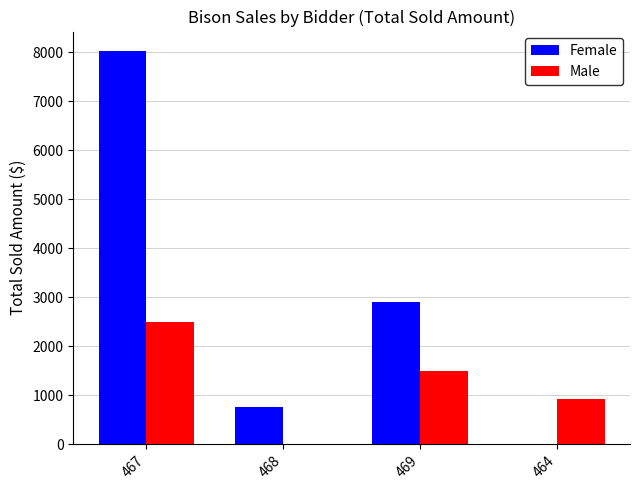

Where does the Female series first go above 2900?

467